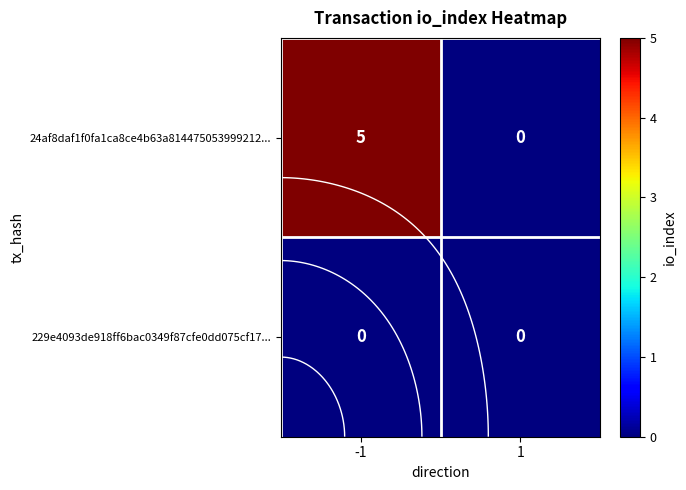

Count the 24af8daf1f0fa1ca8ce4b63a814475053999212... values in the range 0 to 5.

2